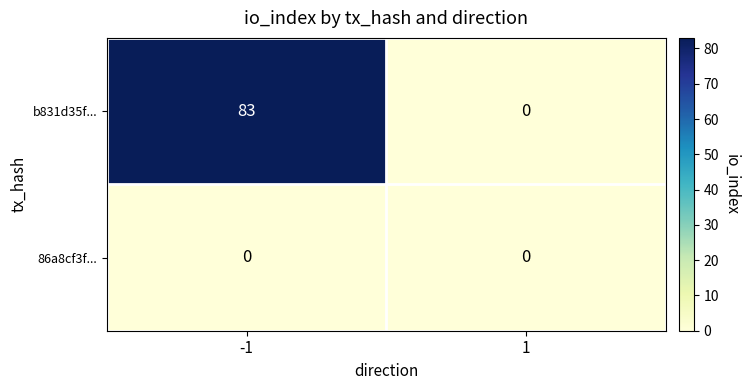

What is the greatest value displayed?

83